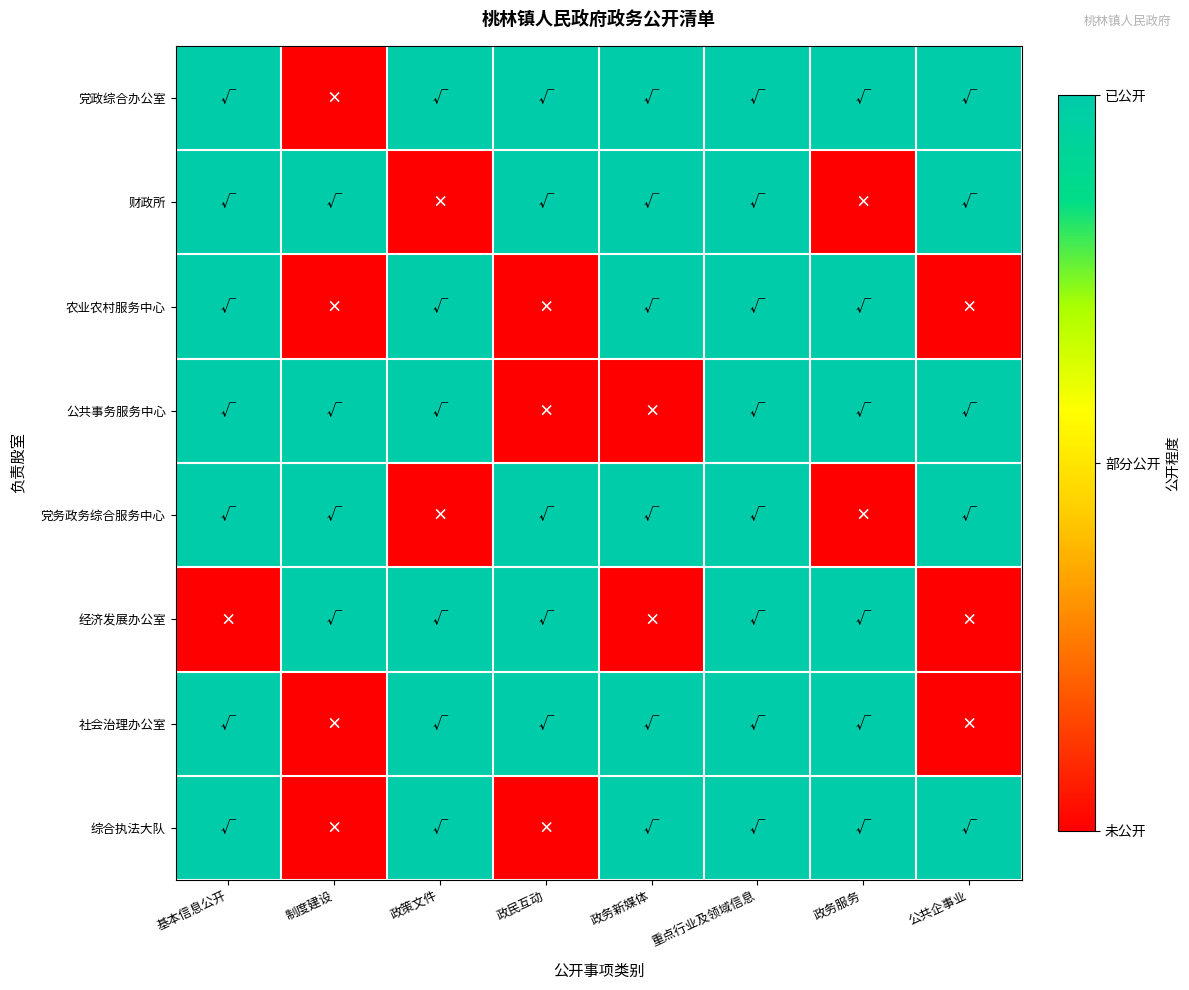

Reading left to right, what are all the values shown in this chart?

党政综合办公室: 基本信息公开=1	制度建设=0	政策文件=1	政民互动=1	政务新媒体=1	重点行业及领域信息=1	政务服务=1	公共企事业=1
财政所: 基本信息公开=1	制度建设=1	政策文件=0	政民互动=1	政务新媒体=1	重点行业及领域信息=1	政务服务=0	公共企事业=1
农业农村服务中心: 基本信息公开=1	制度建设=0	政策文件=1	政民互动=0	政务新媒体=1	重点行业及领域信息=1	政务服务=1	公共企事业=0
公共事务服务中心: 基本信息公开=1	制度建设=1	政策文件=1	政民互动=0	政务新媒体=0	重点行业及领域信息=1	政务服务=1	公共企事业=1
党务政务综合服务中心: 基本信息公开=1	制度建设=1	政策文件=0	政民互动=1	政务新媒体=1	重点行业及领域信息=1	政务服务=0	公共企事业=1
经济发展办公室: 基本信息公开=0	制度建设=1	政策文件=1	政民互动=1	政务新媒体=0	重点行业及领域信息=1	政务服务=1	公共企事业=0
社会治理办公室: 基本信息公开=1	制度建设=0	政策文件=1	政民互动=1	政务新媒体=1	重点行业及领域信息=1	政务服务=1	公共企事业=0
综合执法大队: 基本信息公开=1	制度建设=0	政策文件=1	政民互动=0	政务新媒体=1	重点行业及领域信息=1	政务服务=1	公共企事业=1